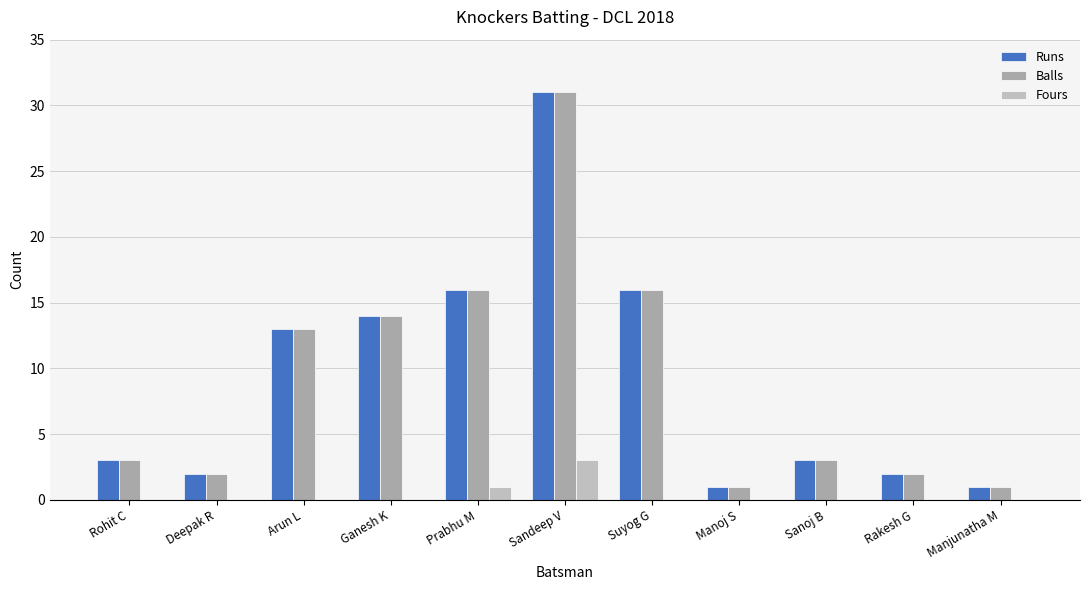

What is the highest value of the Fours series?

3